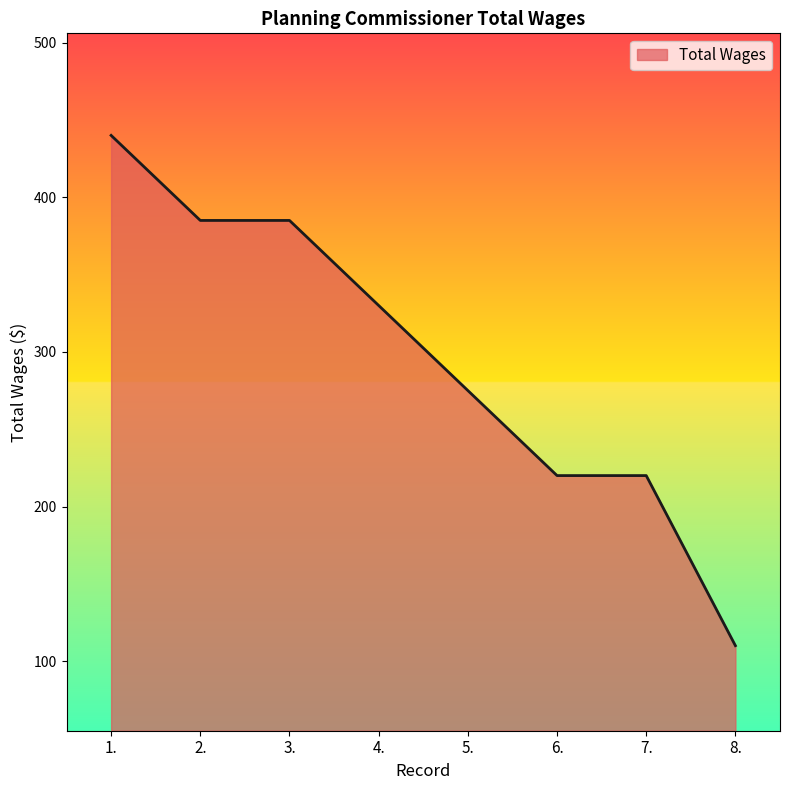

What is the sum of all values?

2365